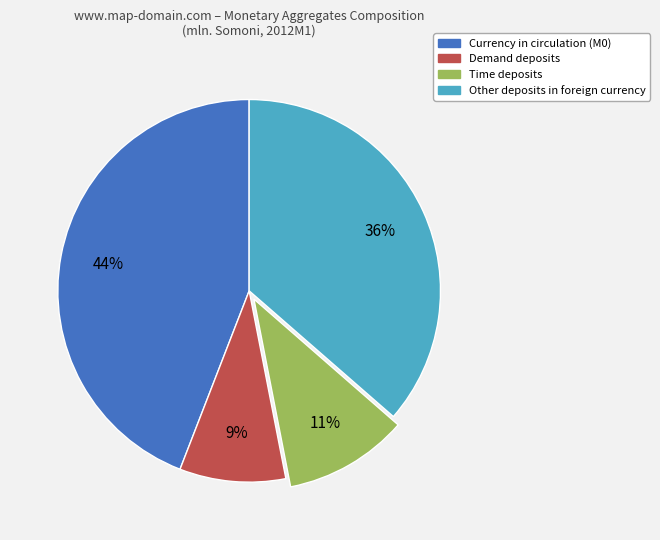

Approximately how many times larger is the value at Time deposits compared to Other deposits in foreign currency?

0.3